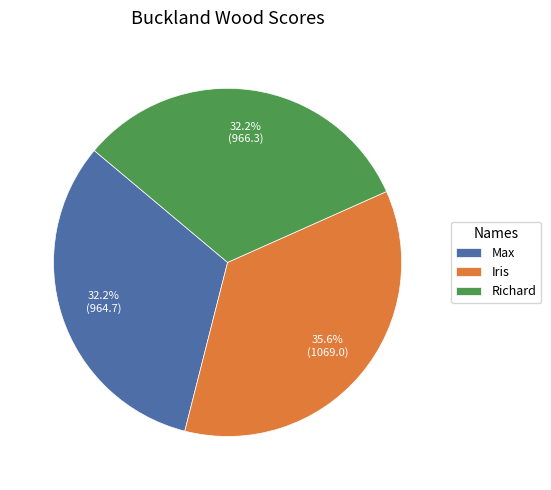

Does Max represent more than half of the total?

No